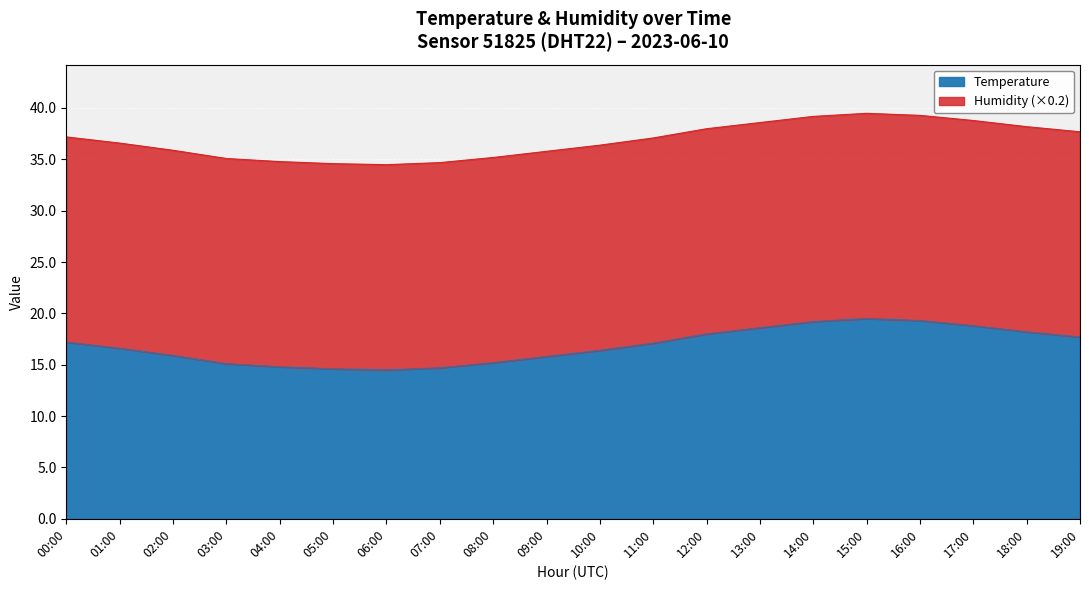

Is it true that Temperature equals 18.2 at 18:00?

True